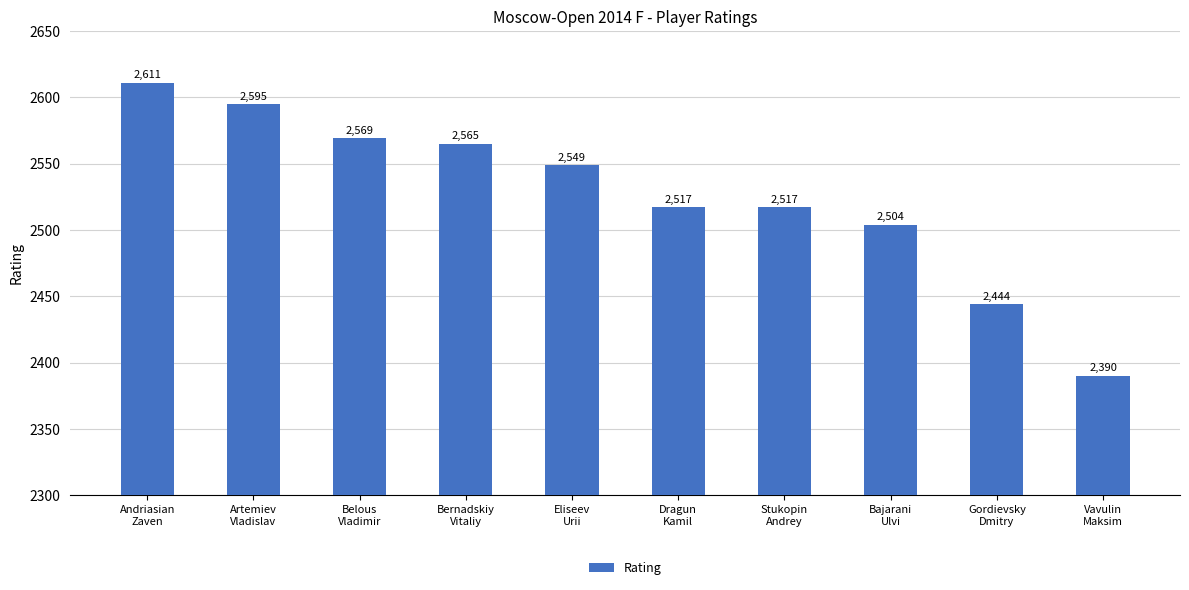

Which label corresponds to the smallest value in the chart?

Vavulin
Maksim